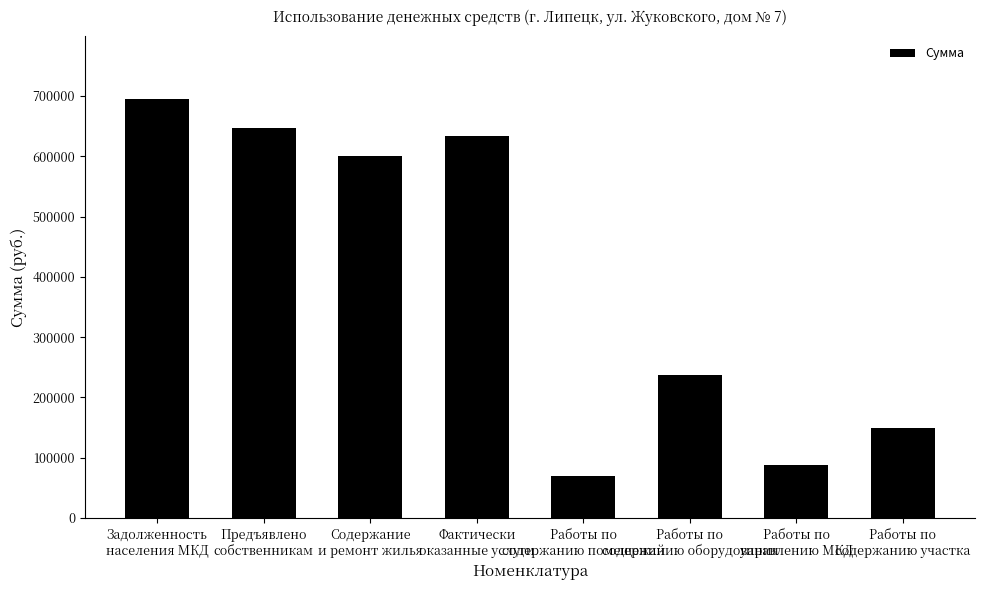

What is the value of the 6th bar from the left?

237051.0